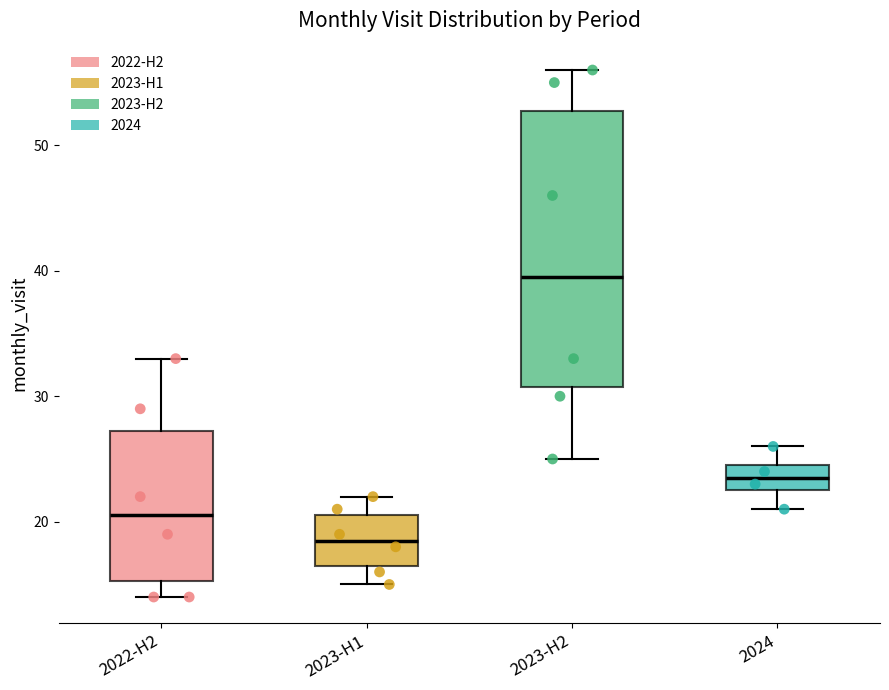

Which box's median line is the highest?

2023-H2